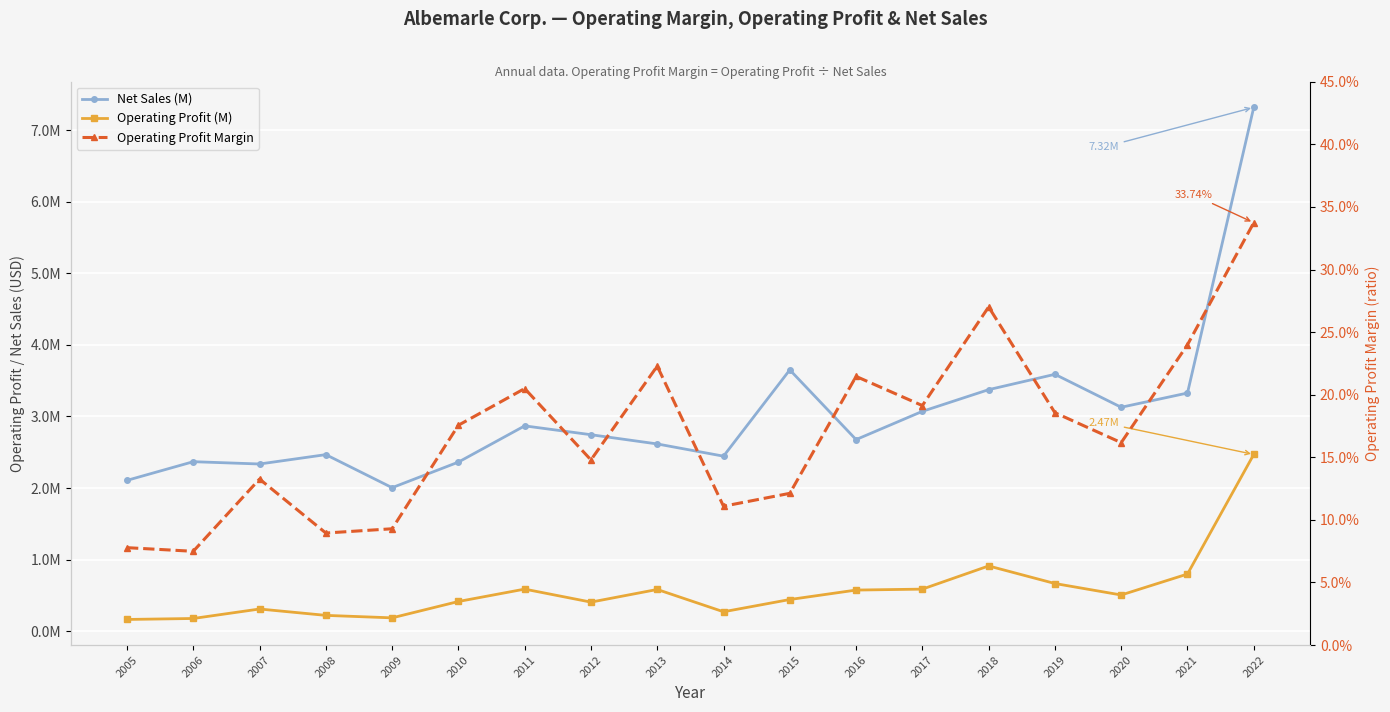

Where does the Operating Profit (M) series first go above 505812?

2011